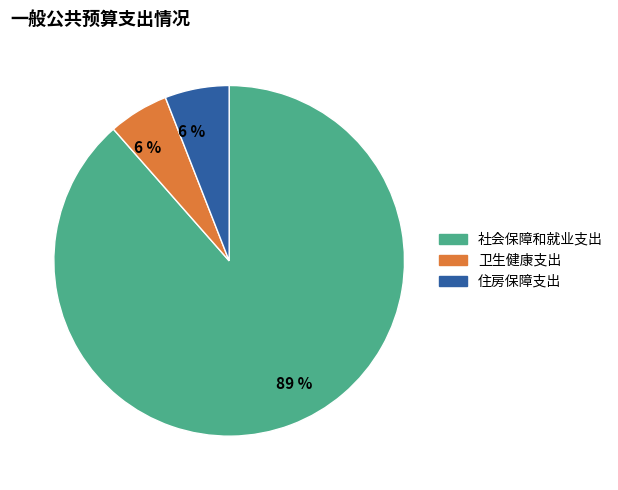

Which has a higher value, 住房保障支出 or 社会保障和就业支出?

社会保障和就业支出